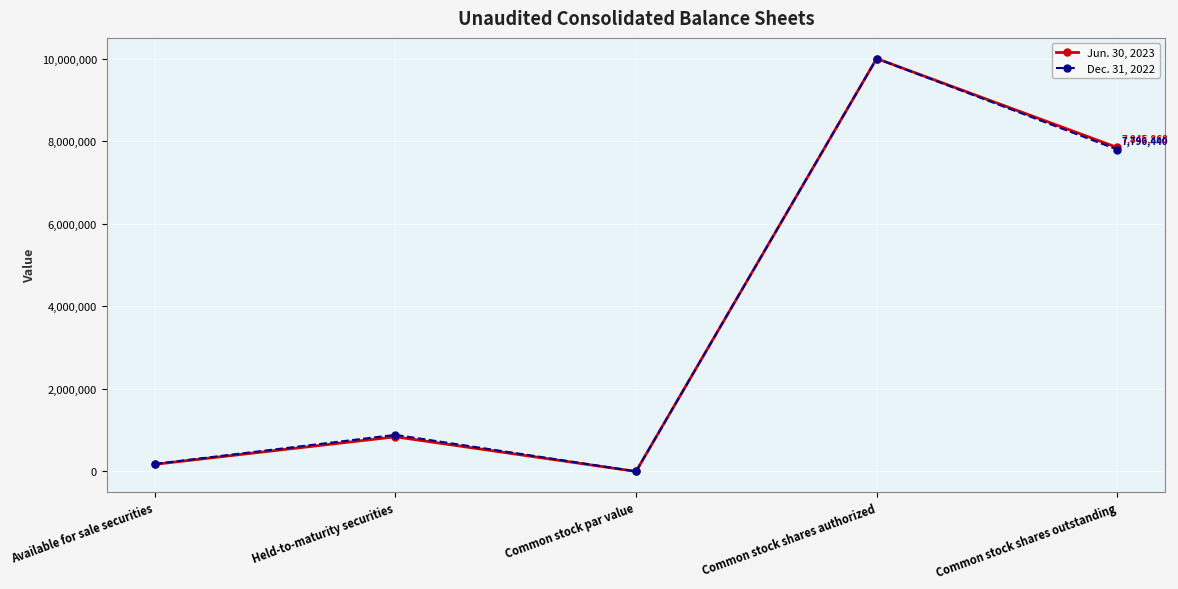

Does the chart display data point markers on the line(s)?

Yes